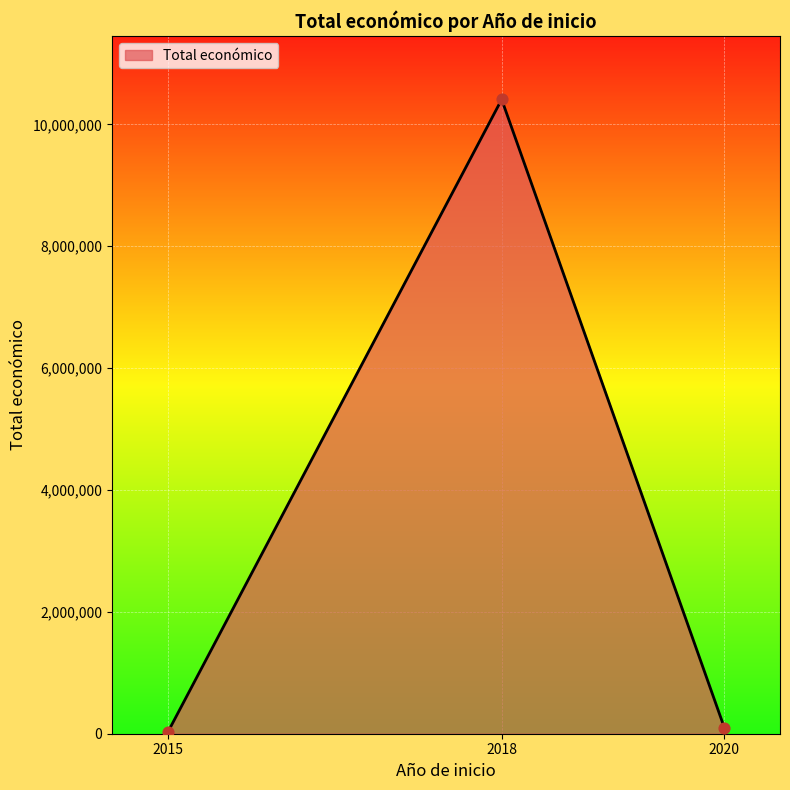

Which has a higher value, 2015 or 2018?

2018